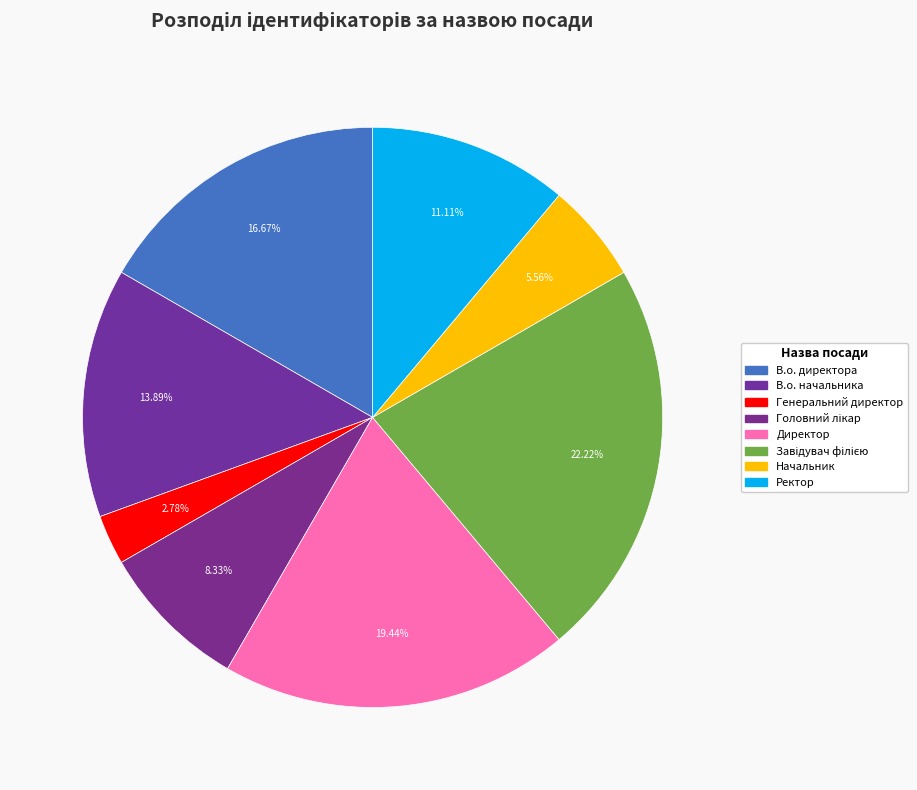

Combined, what portion of the pie is Ректор and В.о. директора?

27.8%